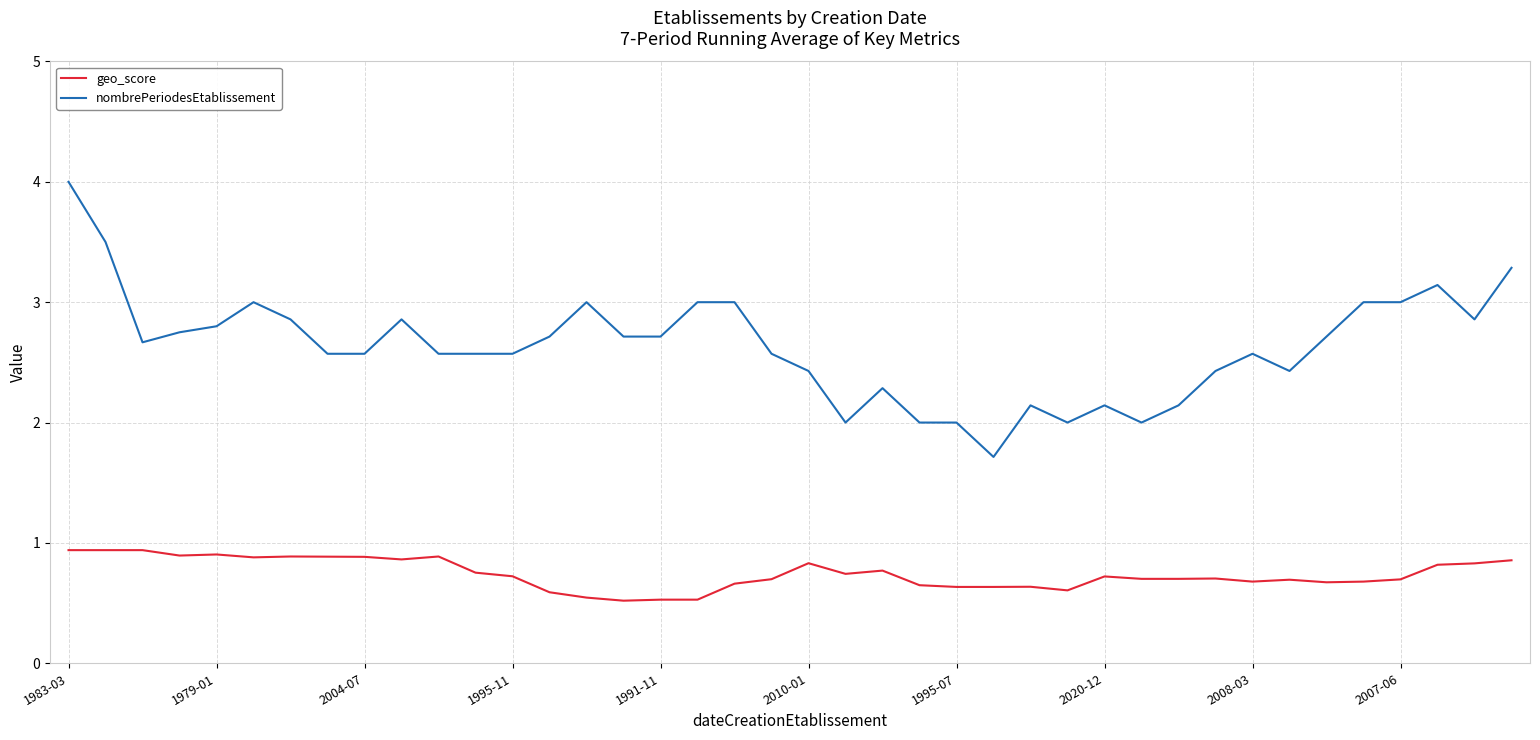

Which series has the largest range (max minus min)?

nombrePeriodesEtablissement